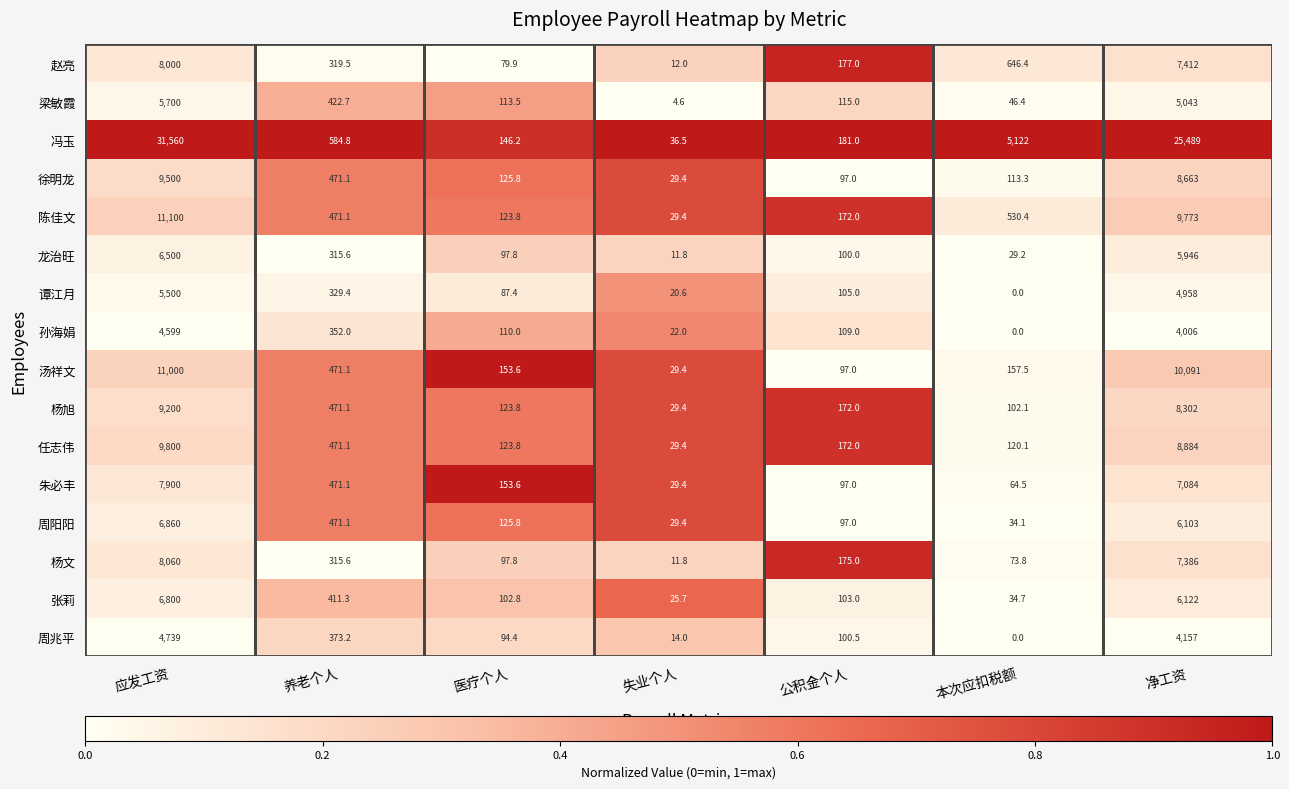

The 冯玉 series shows 1561.3 at 本次应扣税额. True or false?

False